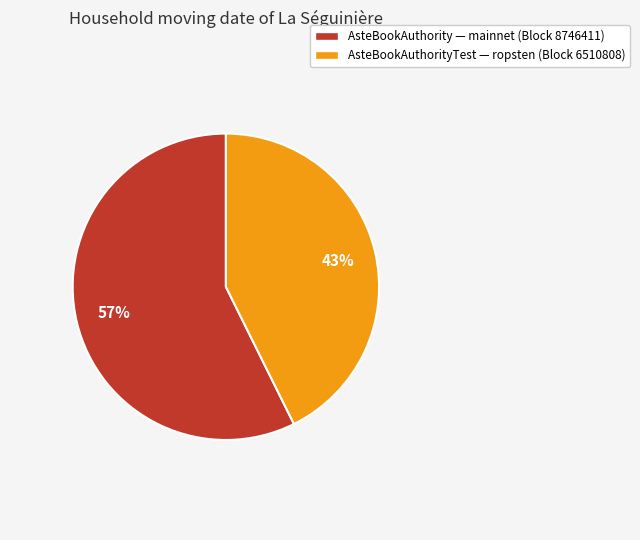

To the nearest percent, what is the average slice percentage?

50%